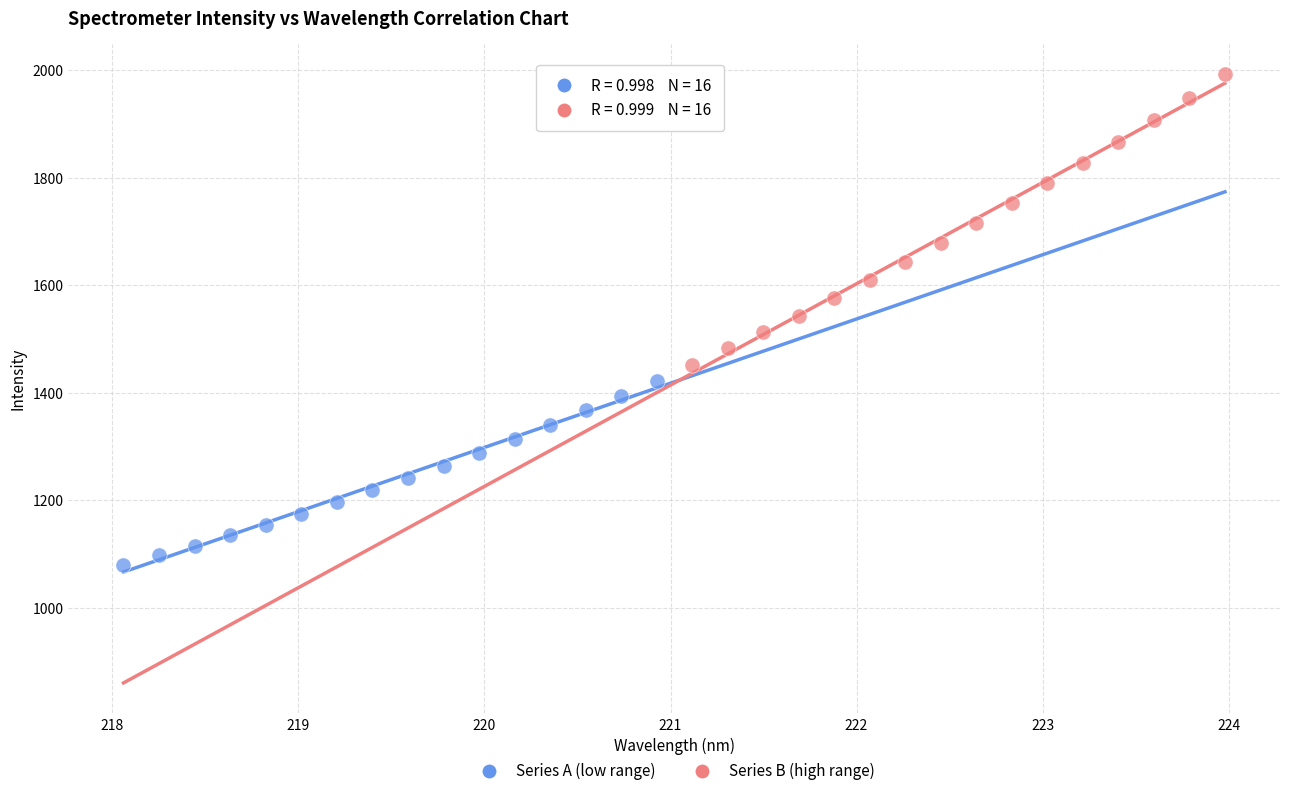

Which series has the largest Y range (max minus min)?

Series B (high range)